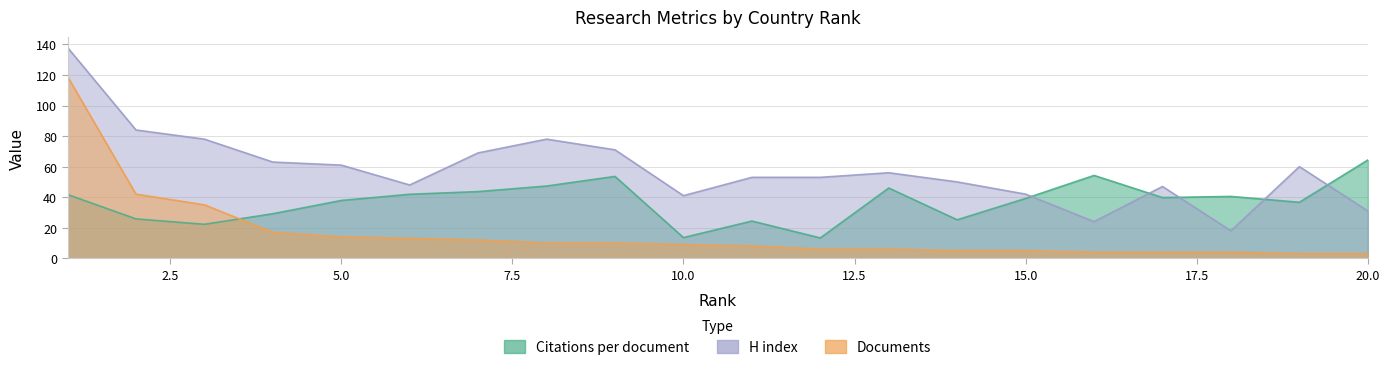

What is the smallest value displayed?

3.0